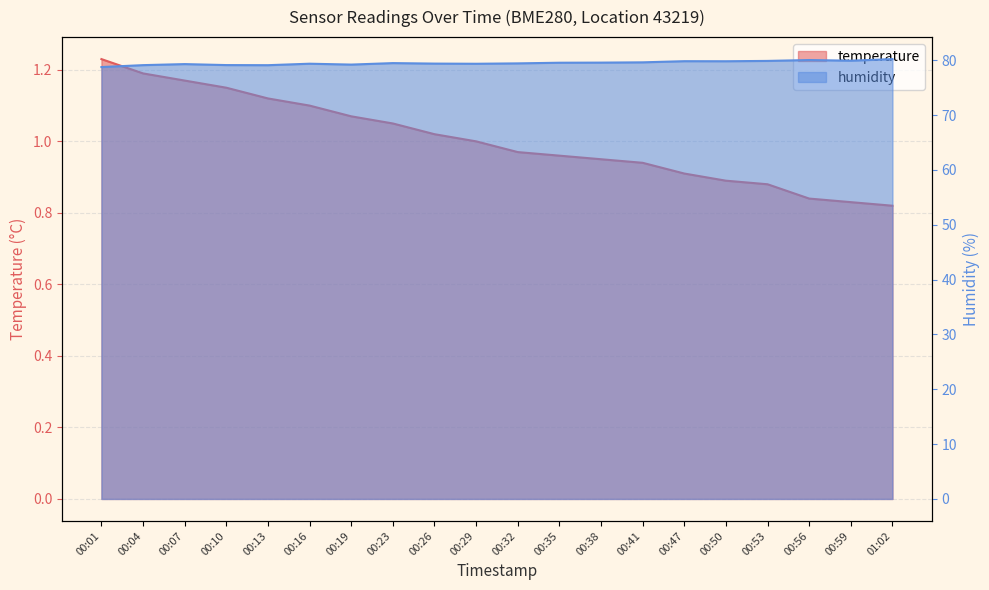

How many lines are shown in the chart?

2